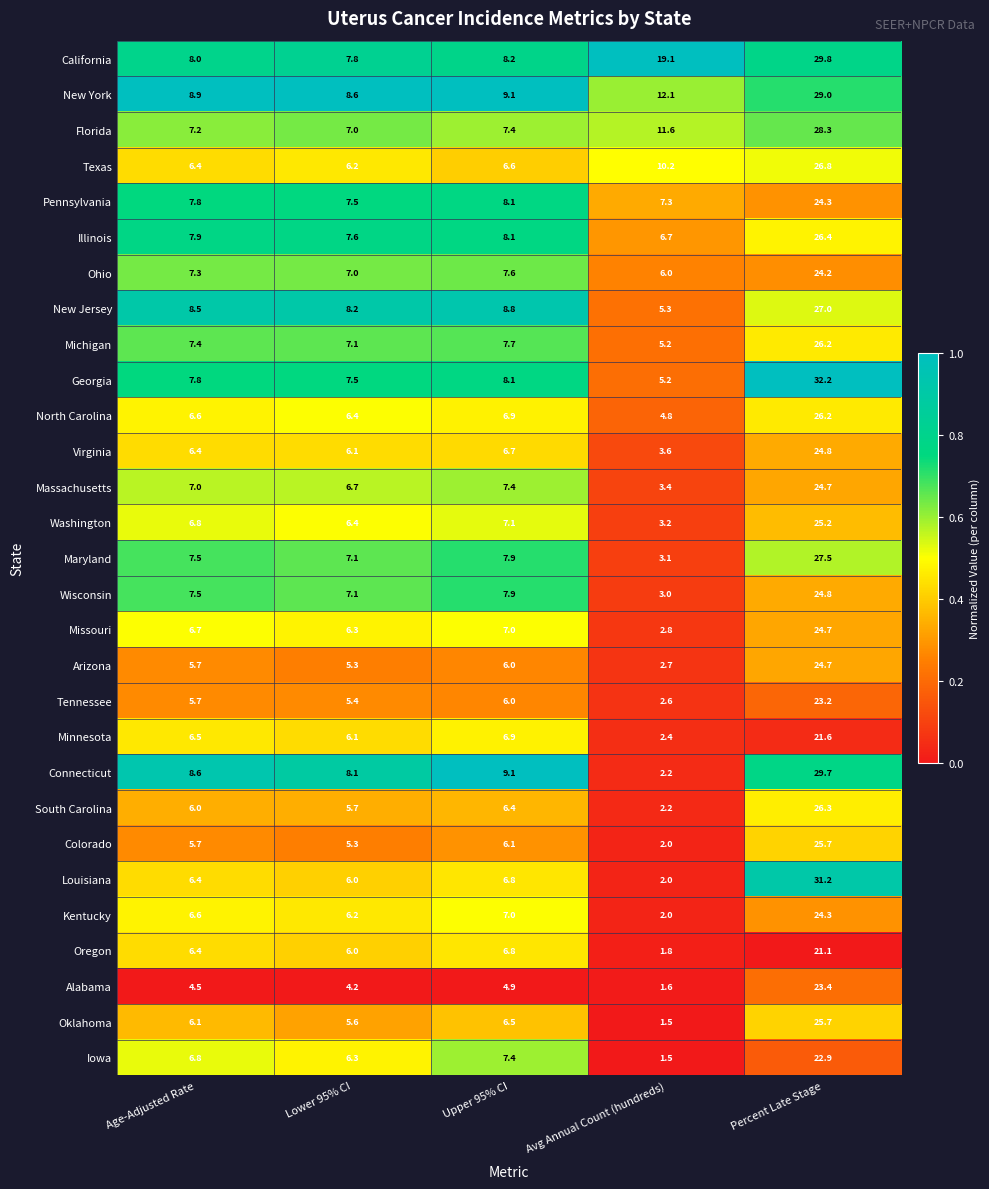

Is it true that Florida equals 10.7 at Percent Late Stage?

False